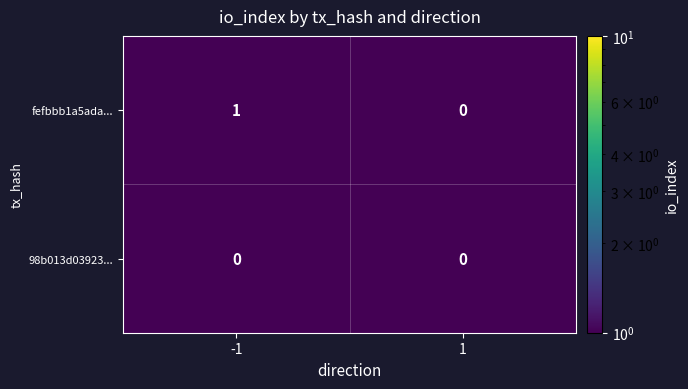

Rank the series at -1 from highest to lowest value.

fefbbb1a5ada..., 98b013d03923...